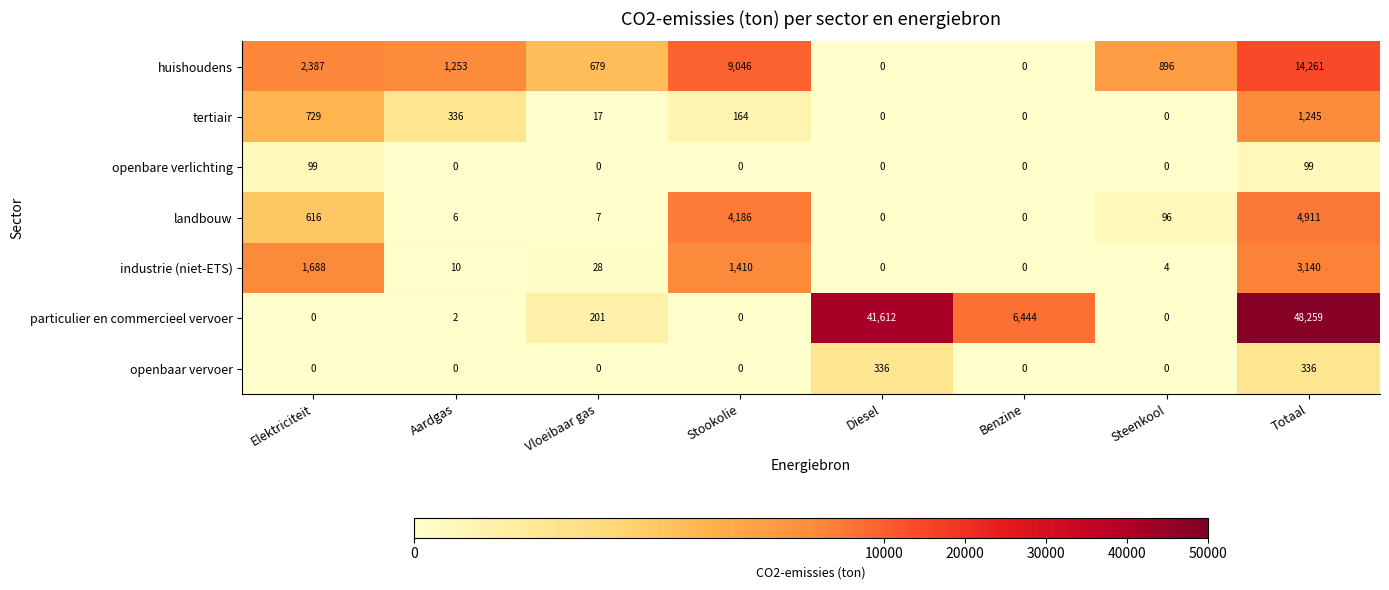

Which series changed the most between Aardgas and Steenkool?

huishoudens